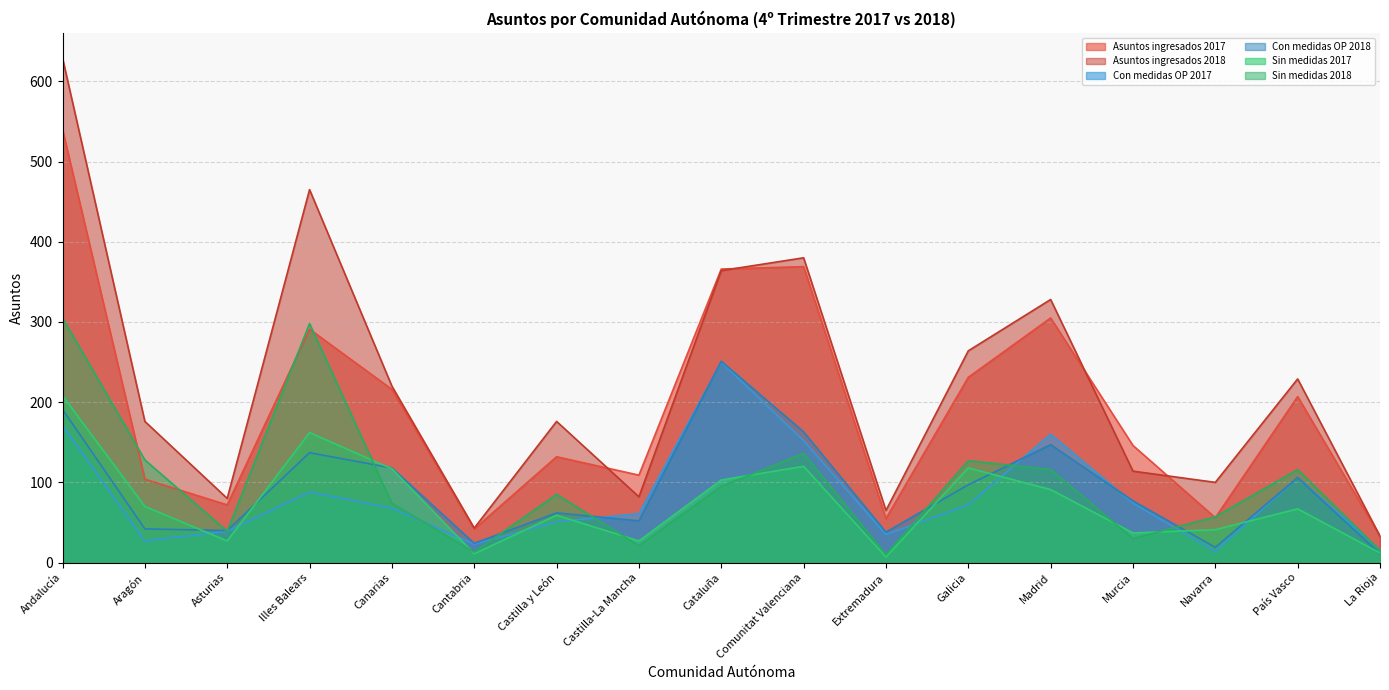

The value of Asuntos ingresados 2017 at Cantabria is 42. True or false?

True